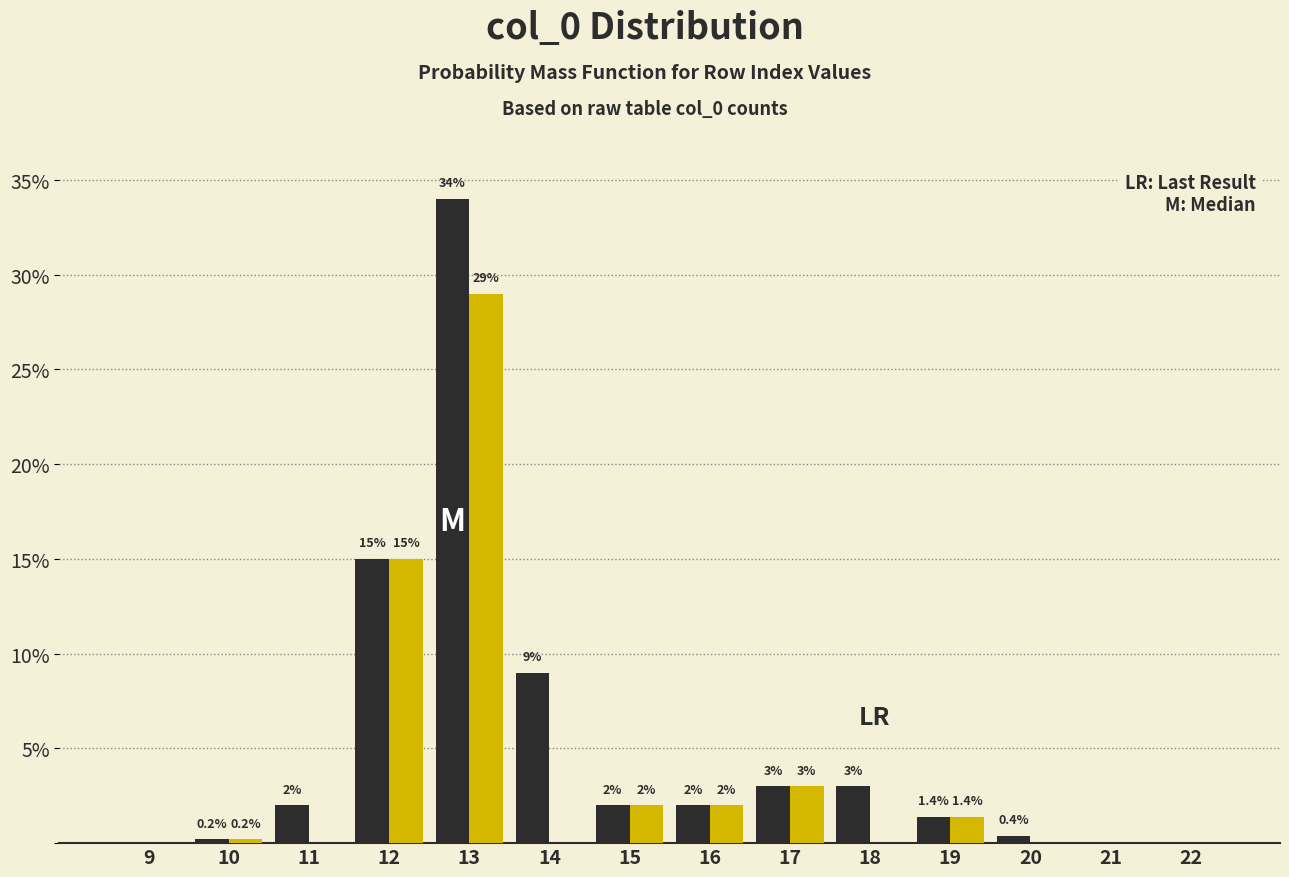

What is the maximum value shown in the chart?

34.0